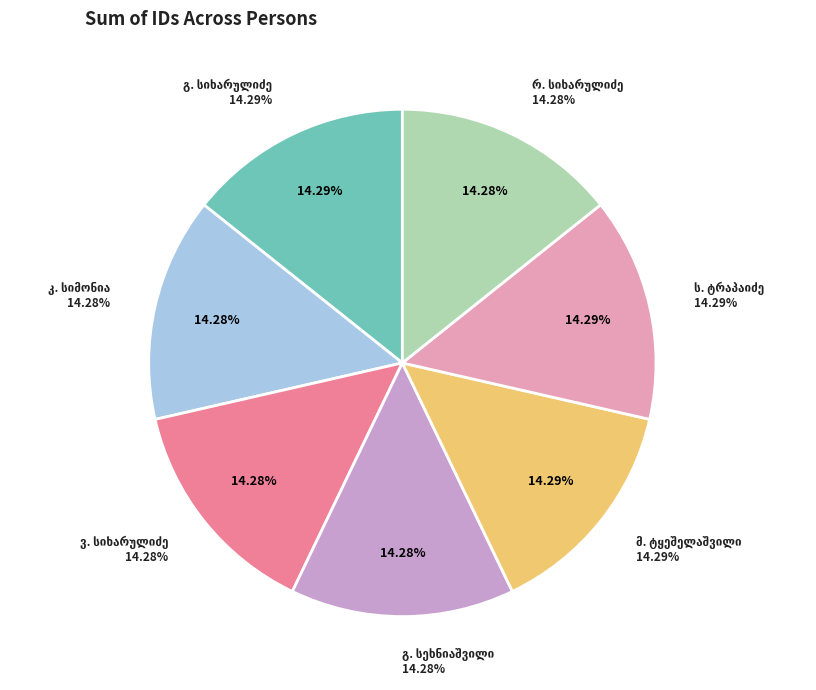

How many segments does this pie chart have?

7